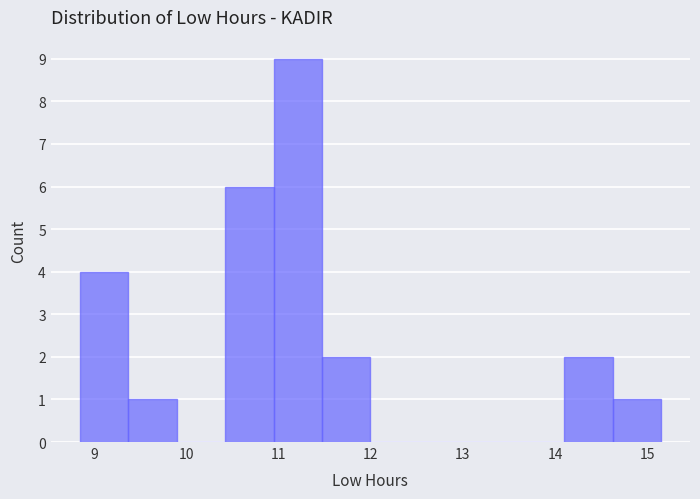

What is the height of the bar covering 14.1 to 14.6 on the x-axis? Neither the bar edges nor the heights are printed on the chart, so give them approximately, as read against the axes.

2